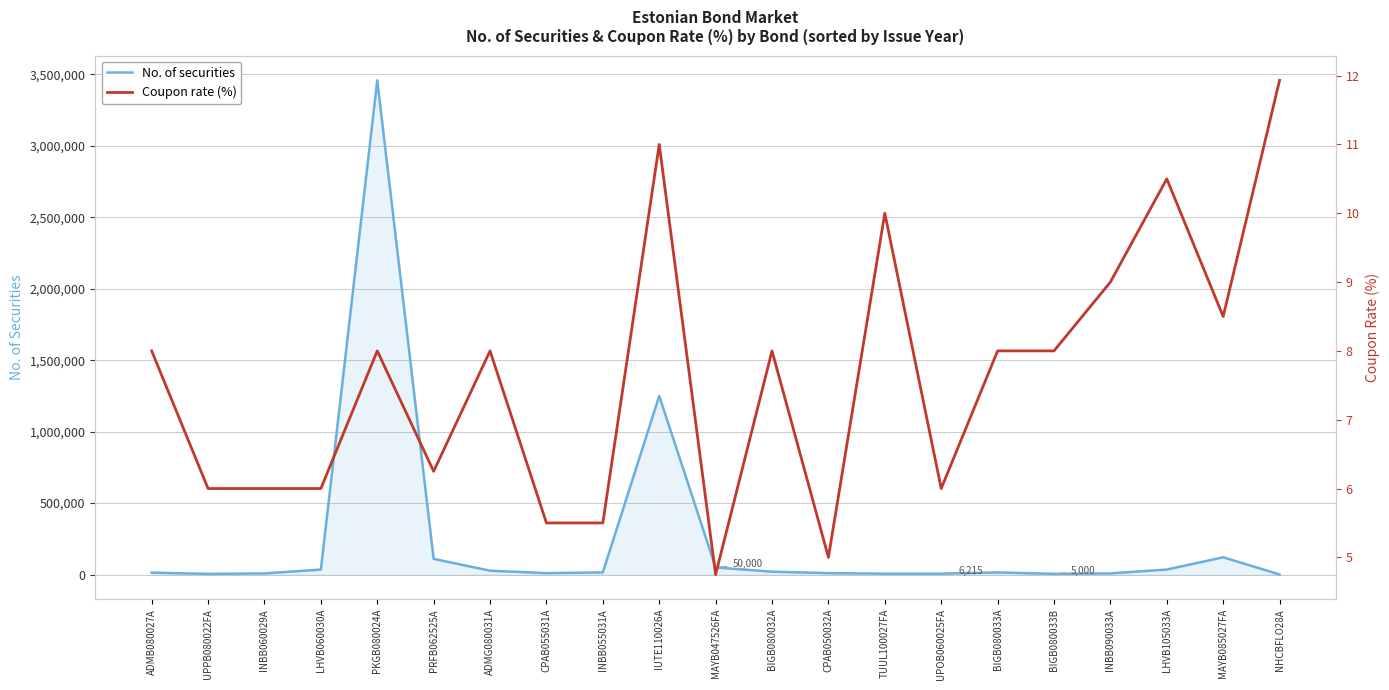

Reading left to right, list all the values displayed in this chart.

No. of securities: ADMB080027A=13535.0	UPPB080022FA=4700.0	INBB060029A=8000.0	LHVB060030A=35000.0	PKGB080024A=3459081.0	PRFB062525A=110000.0	ADMG080031A=27016.0	CPAB055031A=10000.0	INBB055031A=15000.0	IUTE110026A=1250000.0	MAYB047526FA=50000.0	BIGB080032A=20000.0	CPAB050032A=10000.0	TUUL100027FA=6200.0	UPOB060025FA=6215.0	BIGB080033A=15000.0	BIGB080033B=5000.0	INBB090033A=8000.0	LHVB105033A=35000.0	MAYB085027FA=121060.0	NHCBFLO28A=420.0
Coupon rate (%): ADMB080027A=8.0	UPPB080022FA=6.0	INBB060029A=6.0	LHVB060030A=6.0	PKGB080024A=8.0	PRFB062525A=6.2	ADMG080031A=8.0	CPAB055031A=5.5	INBB055031A=5.5	IUTE110026A=11.0	MAYB047526FA=4.8	BIGB080032A=8.0	CPAB050032A=5.0	TUUL100027FA=10.0	UPOB060025FA=6.0	BIGB080033A=8.0	BIGB080033B=8.0	INBB090033A=9.0	LHVB105033A=10.5	MAYB085027FA=8.5	NHCBFLO28A=11.9